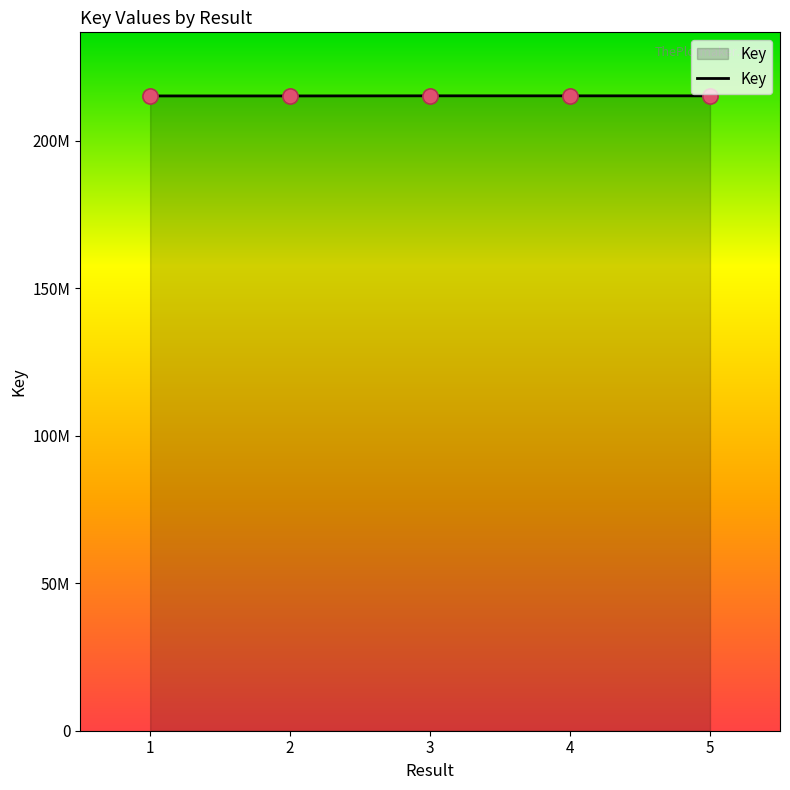

Approximately how many times larger is the value at 4 compared to 3?

1.0